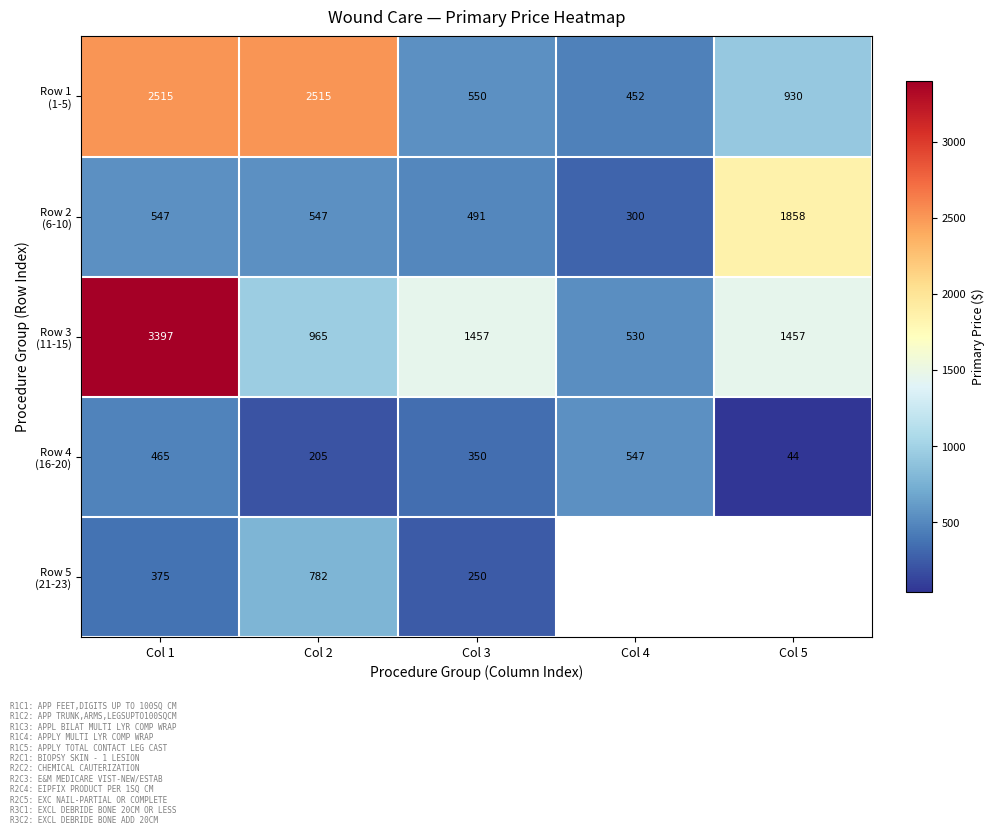

What is the spread (max minus min) of values at Col 1?

3022